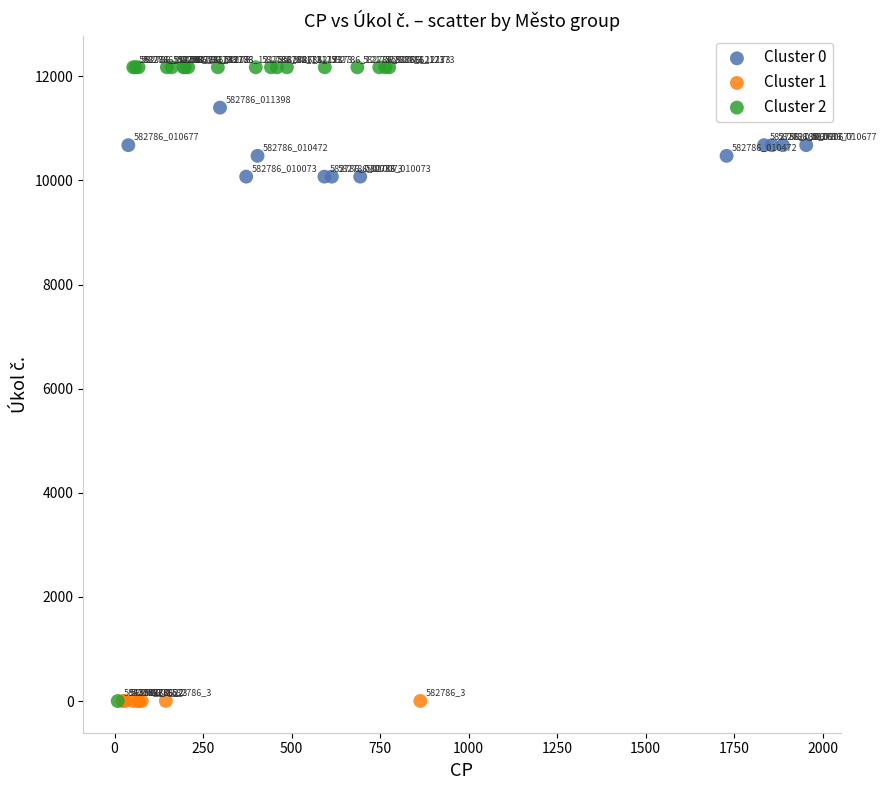

Which series has the widest spread of Y values?

Cluster 2